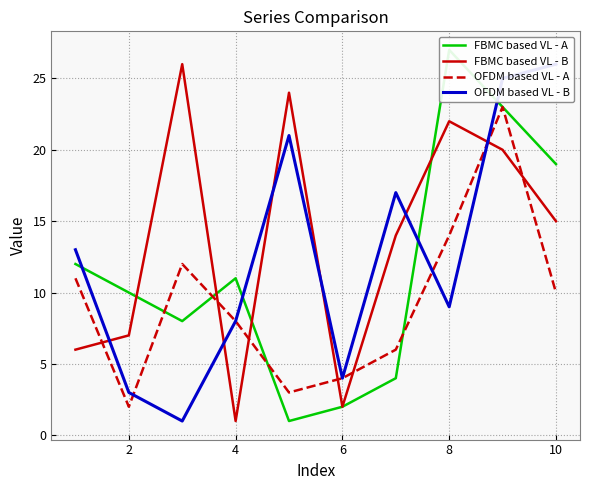

Rank the series by their maximum value, from highest to lowest.

FBMC based VL - A, FBMC based VL - B, OFDM based VL - B, OFDM based VL - A